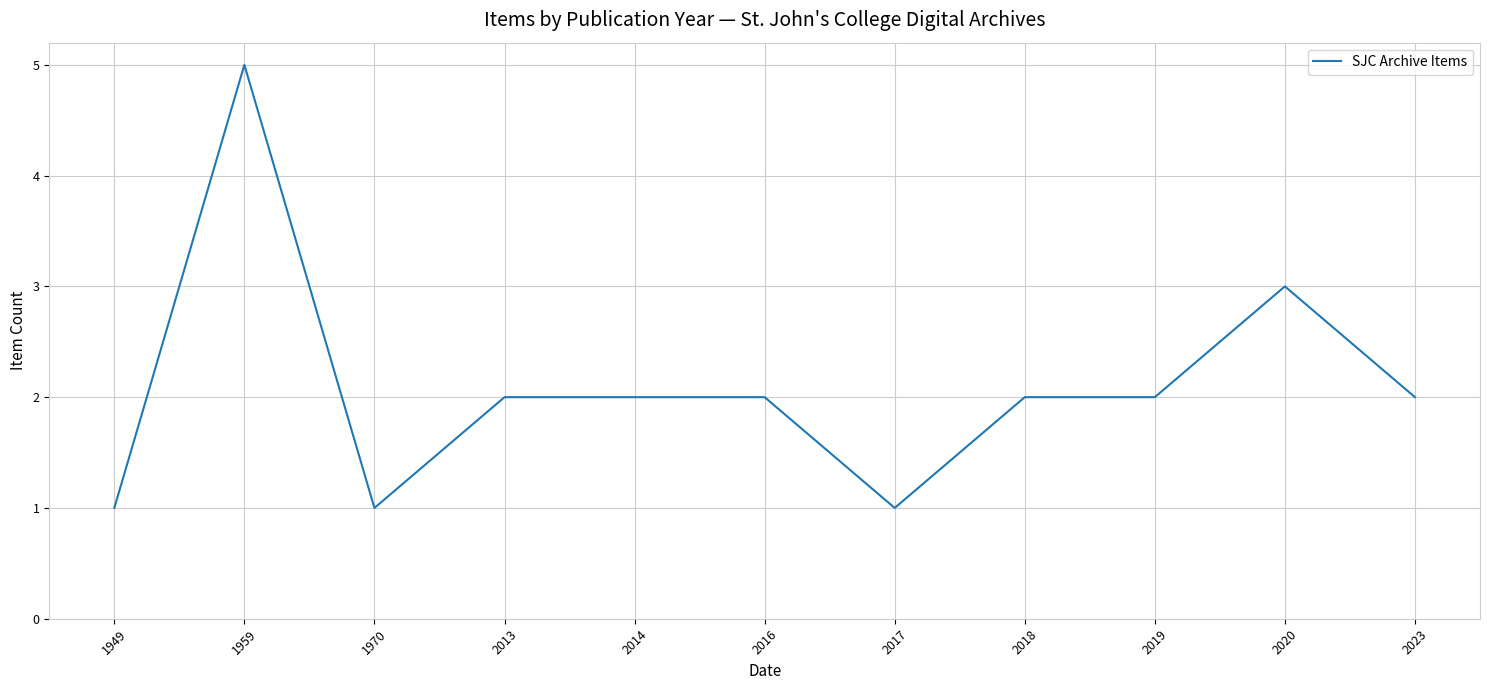

What is the average value?

2